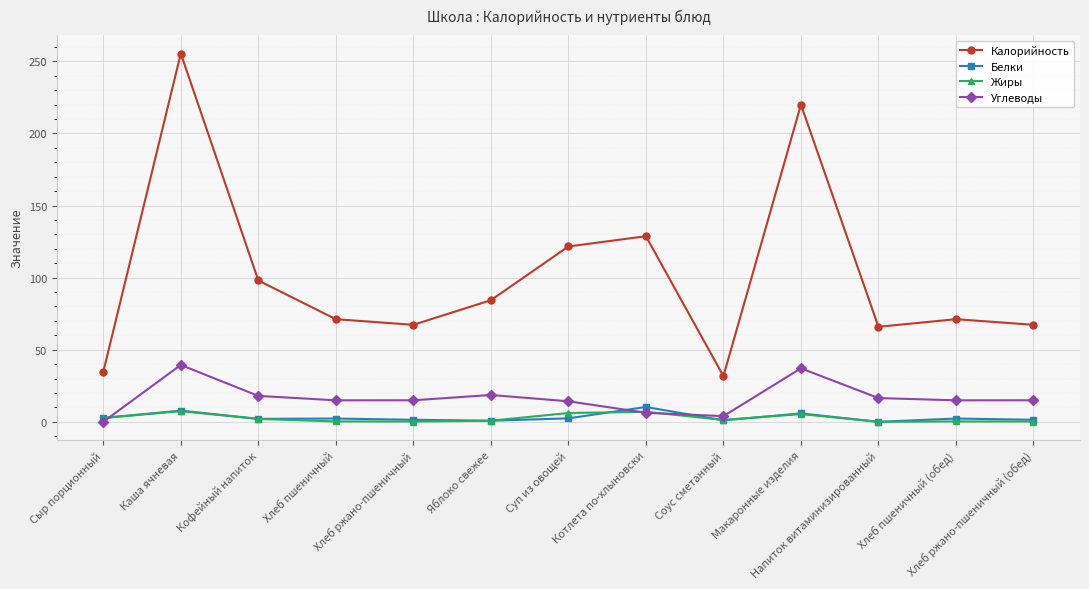

At which category is the sum across all series the highest?

Каша ячневая